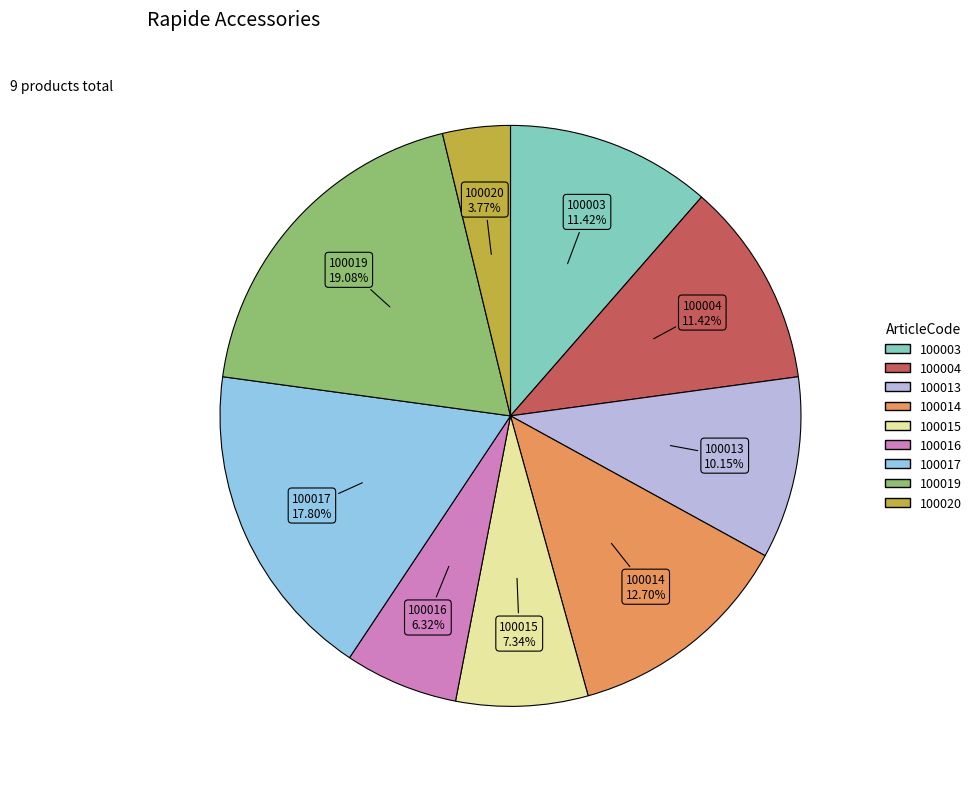

Approximately how many times larger is the value at 100017 compared to 100016?

2.8